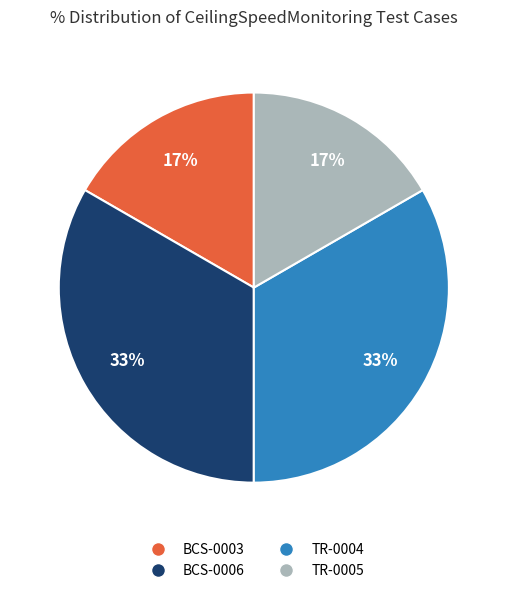

Is there any slice that represents more than half of the pie?

No